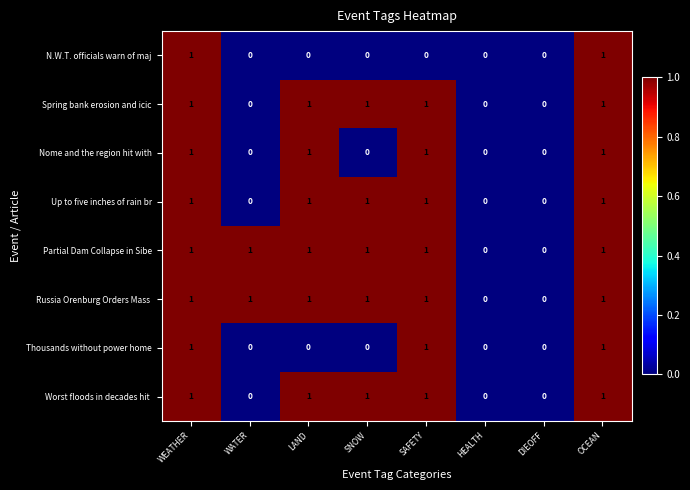

Count the N.W.T. officials warn of maj values in the range 0 to 1.

8